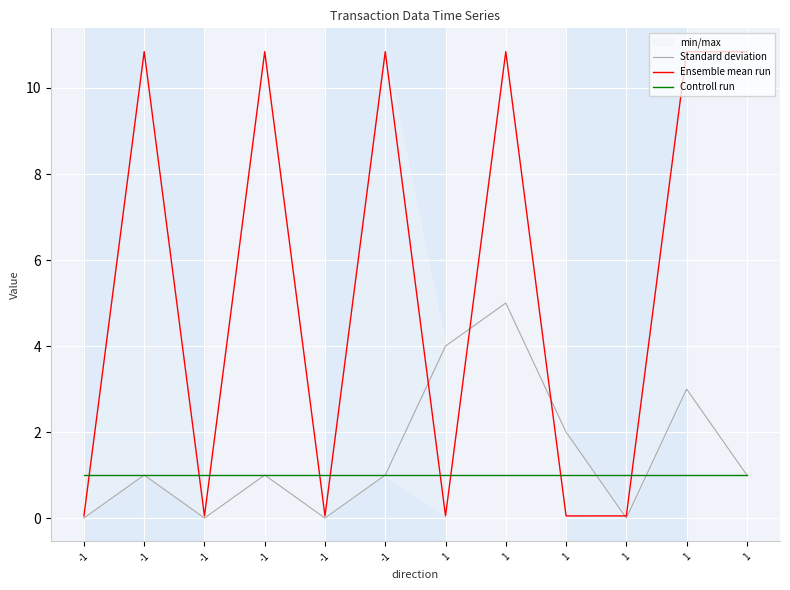

At which category is the sum across all series the highest?

1